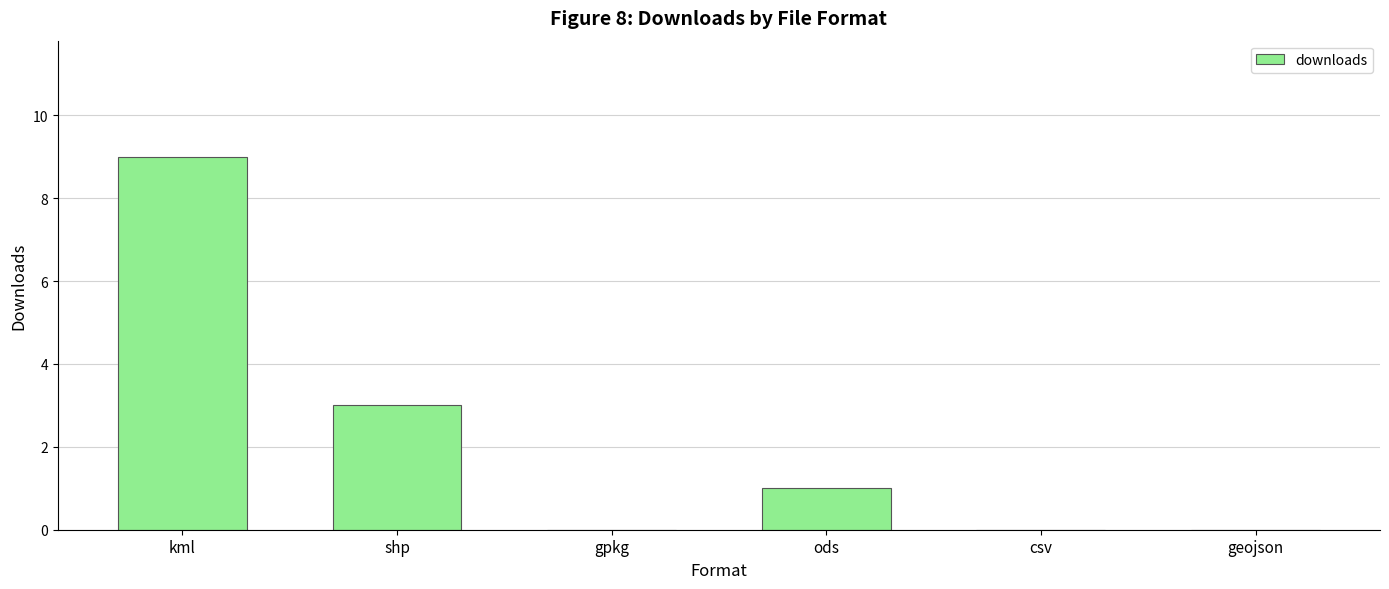

The chart shows a value of 1 at ods. True or false?

True